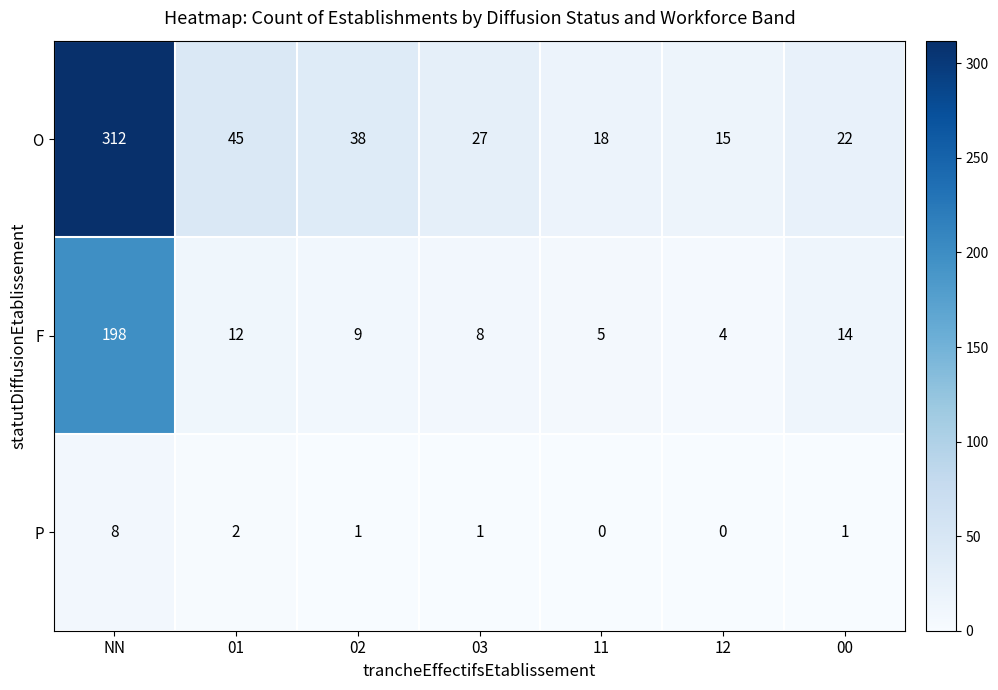

What is the total value across all series at 02?

48